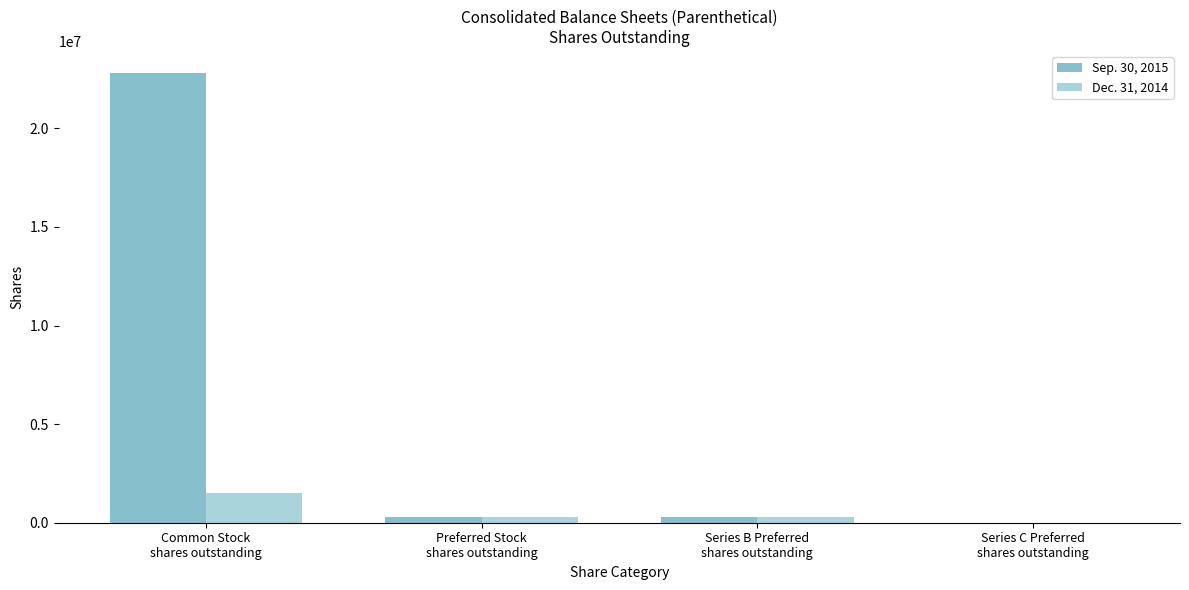

Which series changed the most between Common Stock
shares outstanding and Series C Preferred
shares outstanding?

Sep. 30, 2015